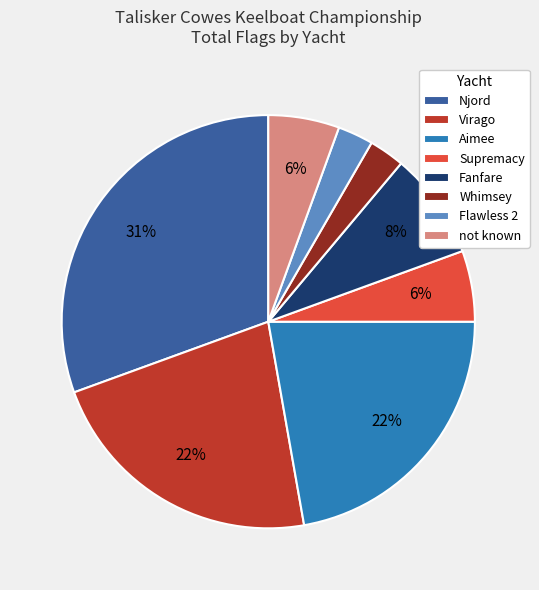

To the nearest percent, what is the combined percentage of Aimee and Virago?

44%